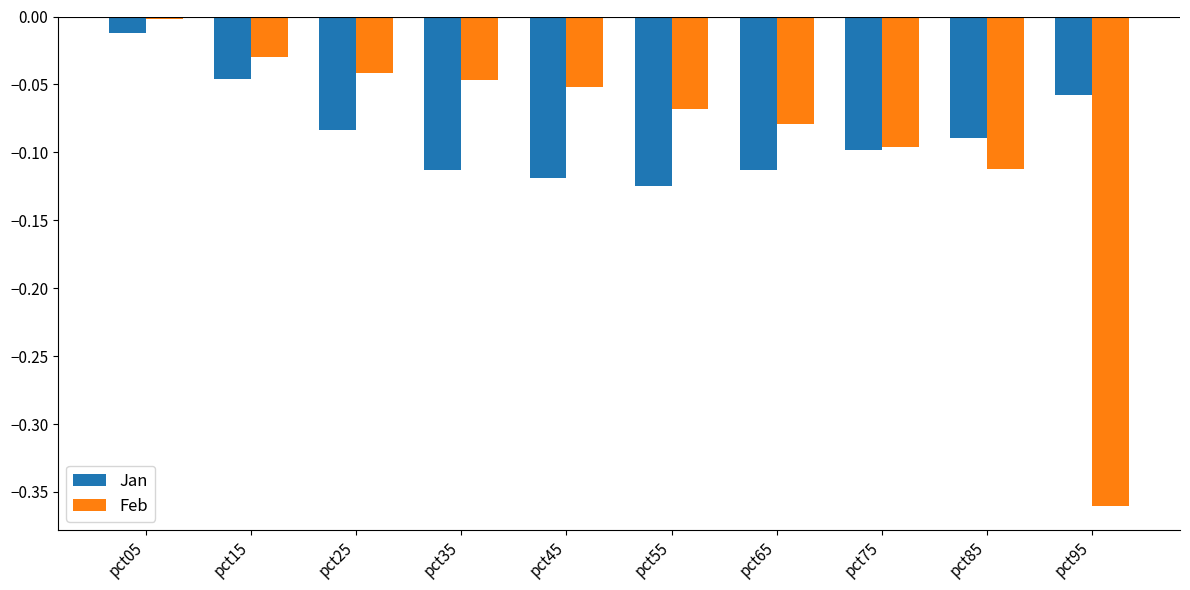

Rank the series at pct55 from lowest to highest value.

Jan, Feb